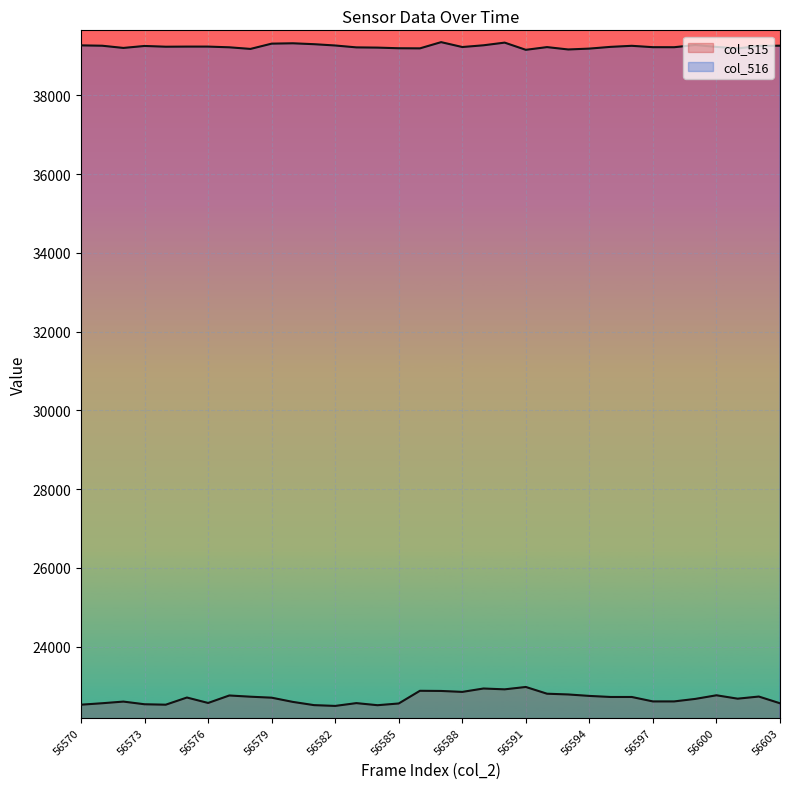

At which label does col_515 first exceed 22703?

56575